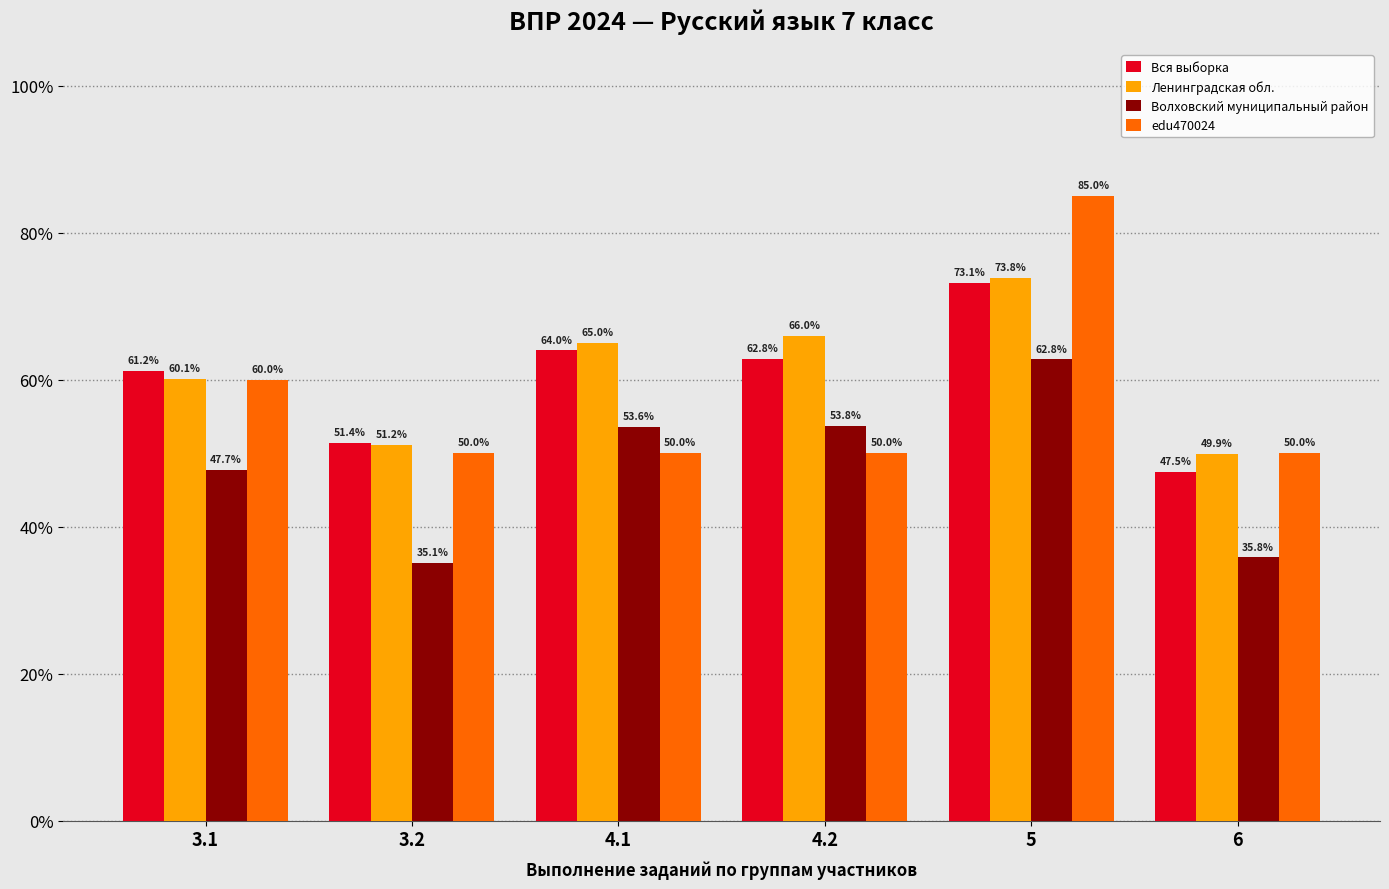

Does the chart contain any negative values?

No